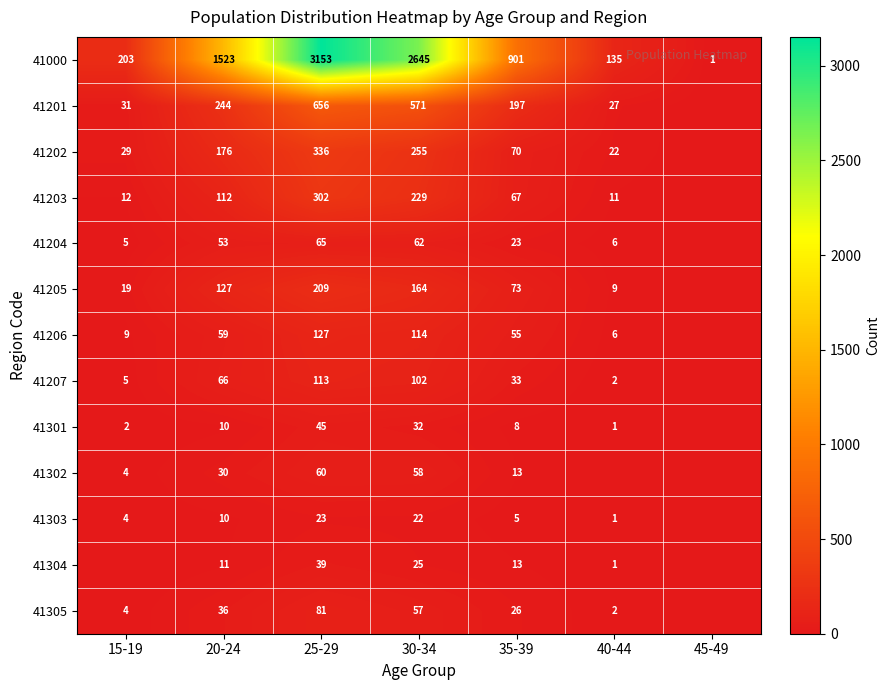

What is the difference between the 41205 values at 30-34 and 25-29?

45